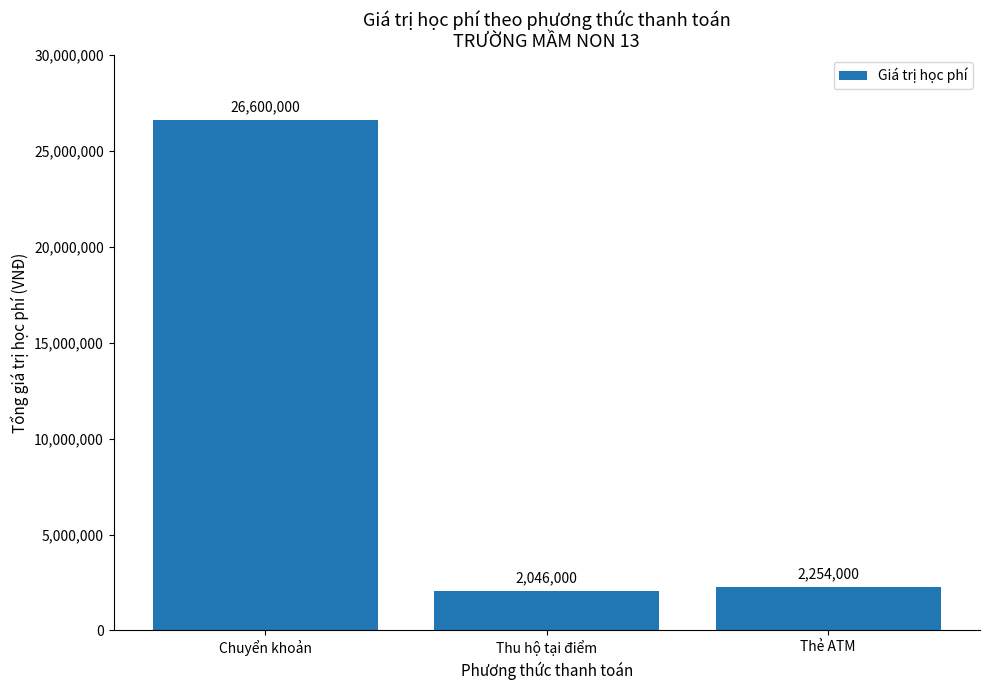

What is the difference between the maximum and minimum values?

24554000